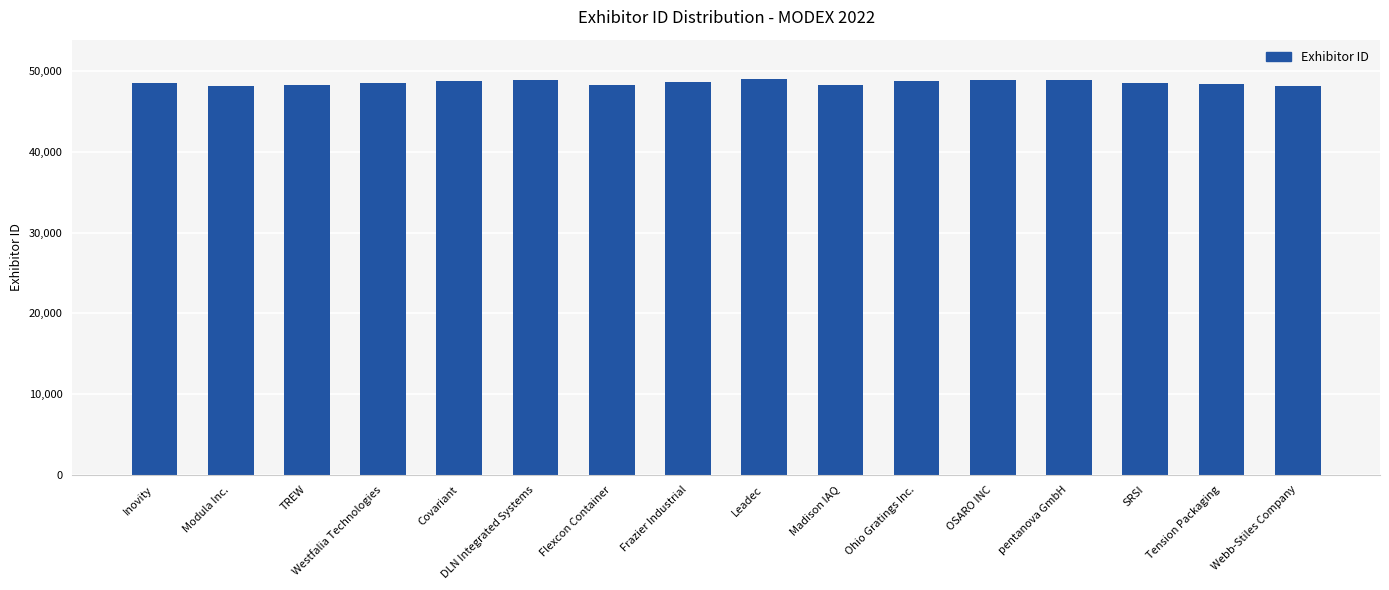

What is the sum of all values?

776877